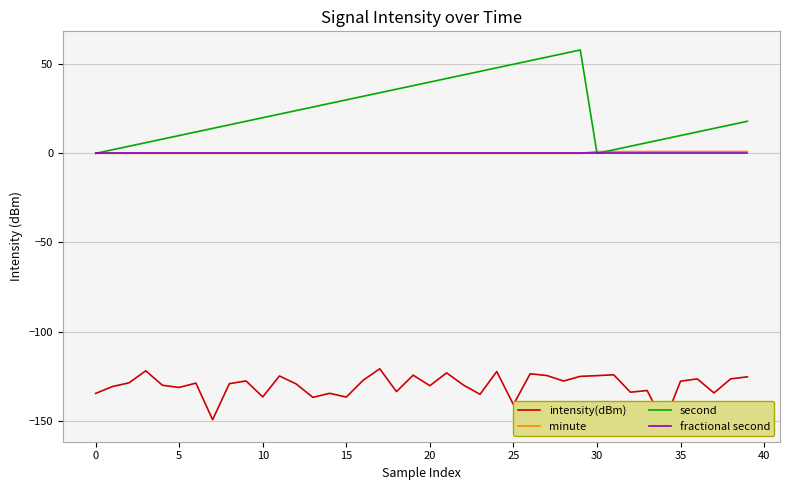

True or false: minute has a value of 0 at 15.

True